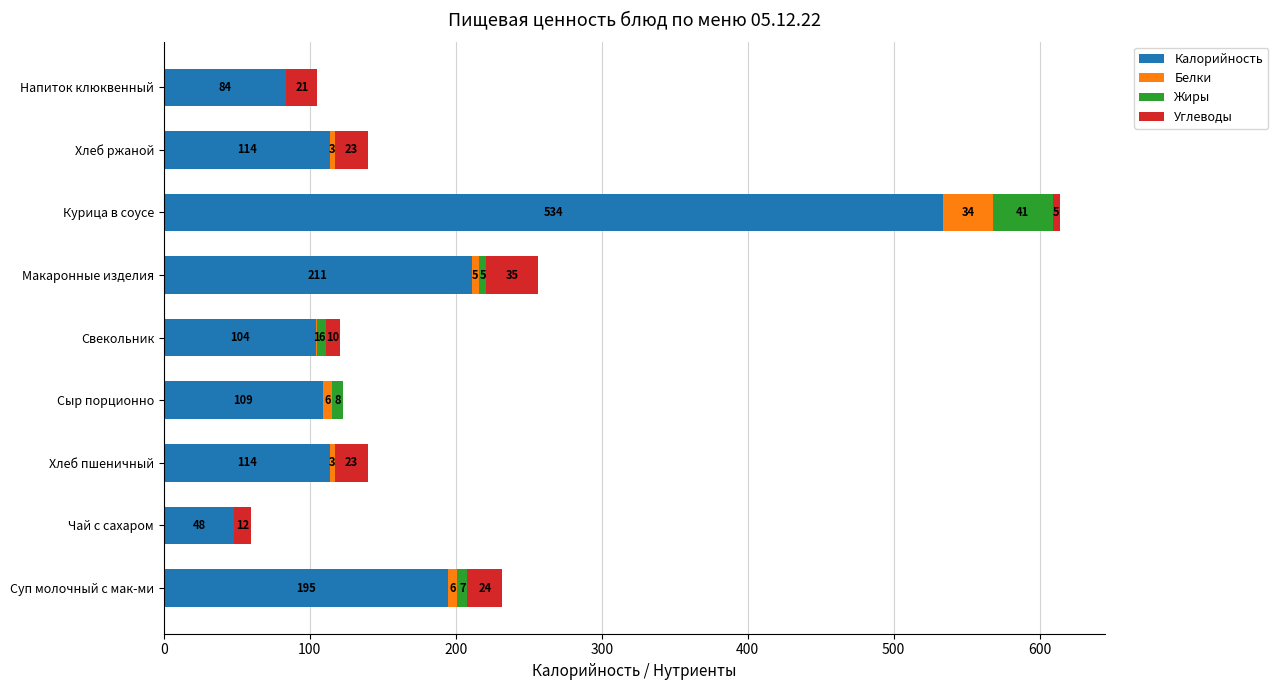

True or false: Калорийность has a value of 170 at Хлеб ржаной.

False